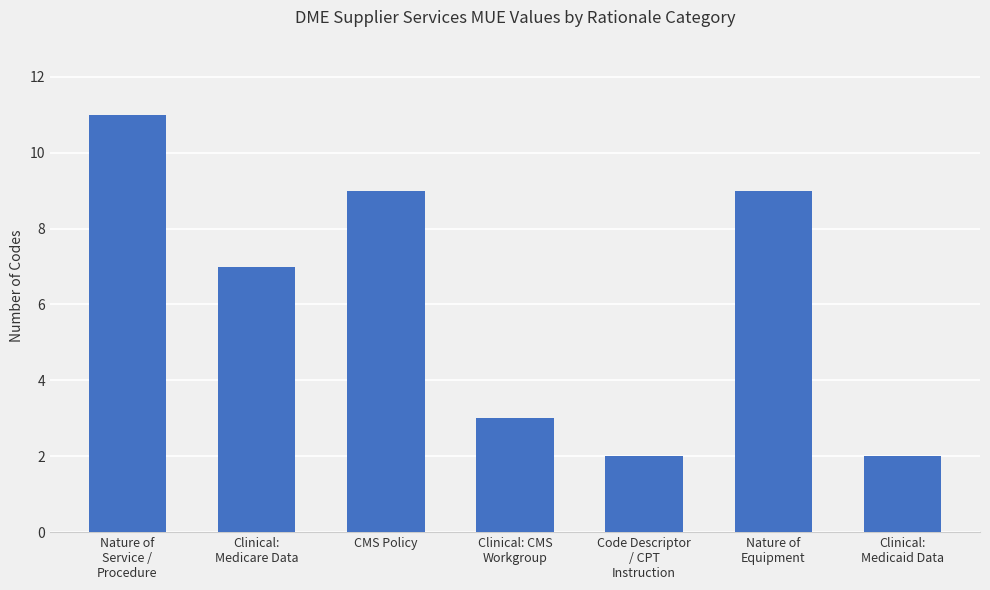

Reading left to right, list all the values displayed in this chart.

Nature of
Service /
Procedure=11	Clinical:
Medicare Data=7	CMS Policy=9	Clinical: CMS
Workgroup=3	Code Descriptor
/ CPT
Instruction=2	Nature of
Equipment=9	Clinical:
Medicaid Data=2